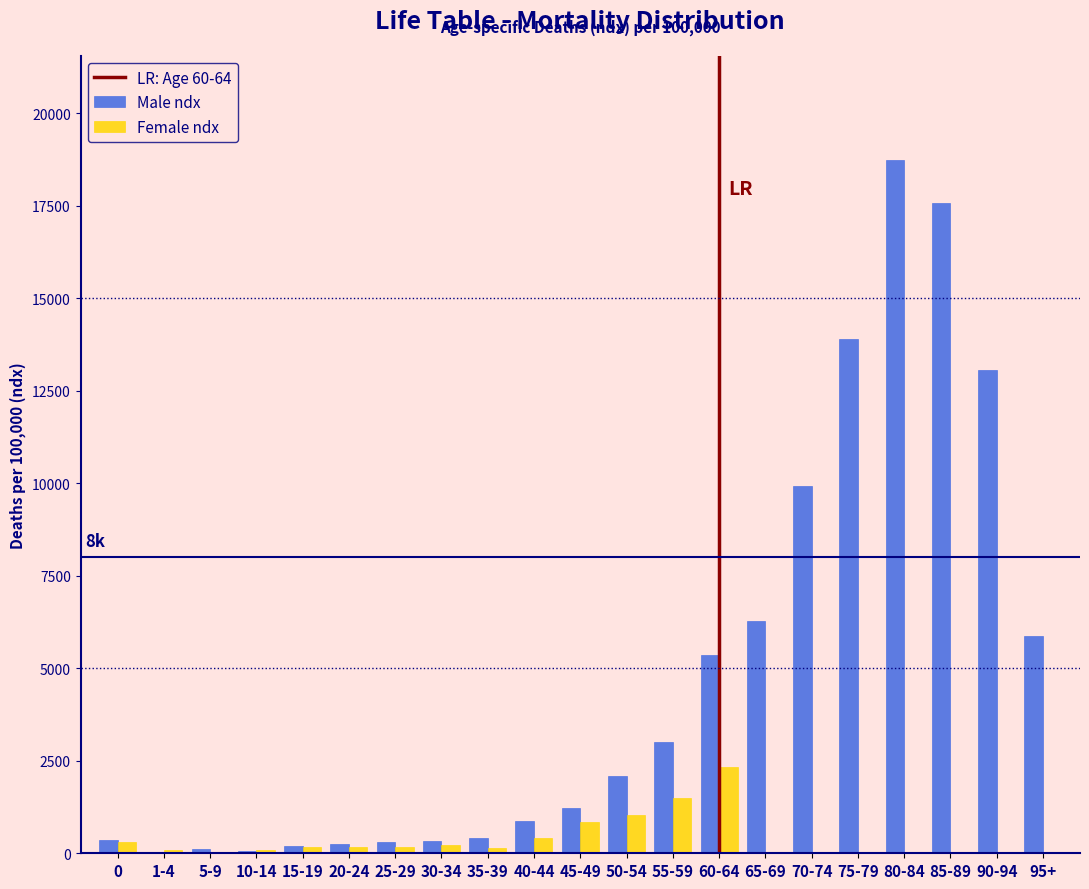

What is the sum of all Male ndx values?

99999